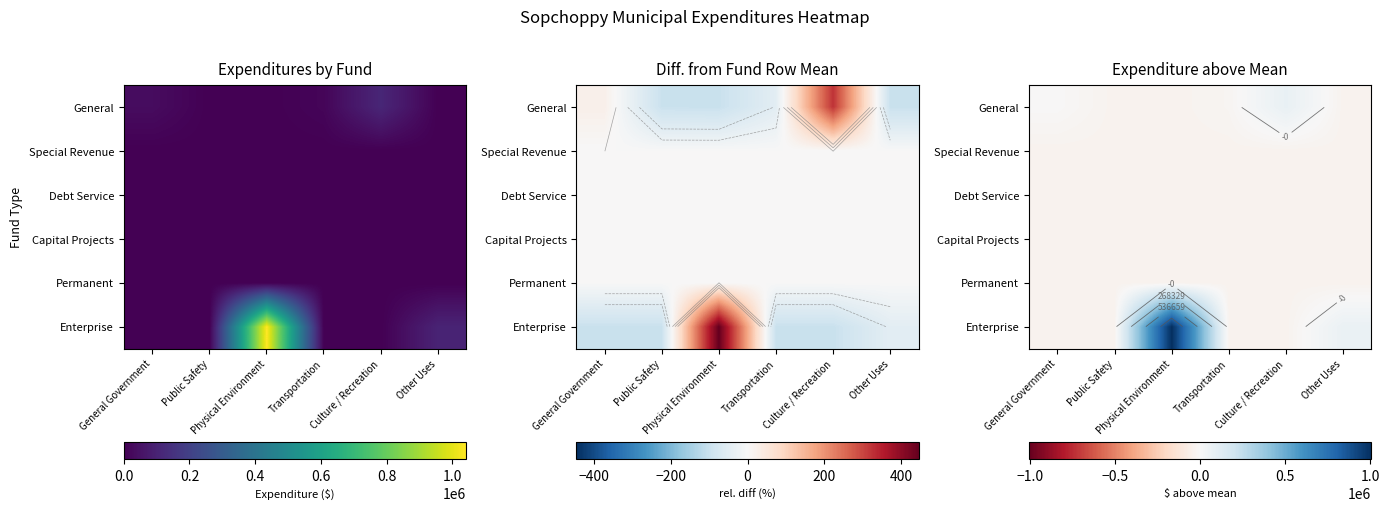

Count the number of categories in the chart.

6